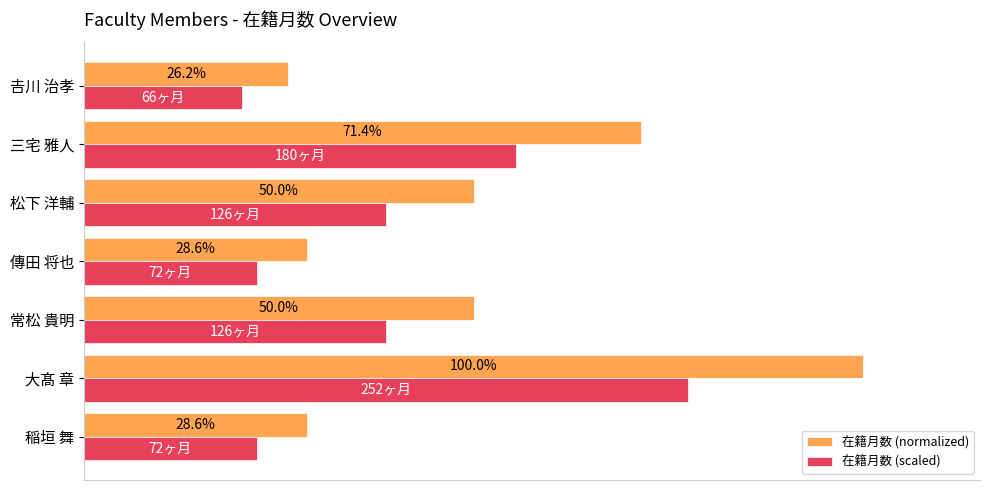

Which series has the largest total across all categories?

在籍月数 (normalized)